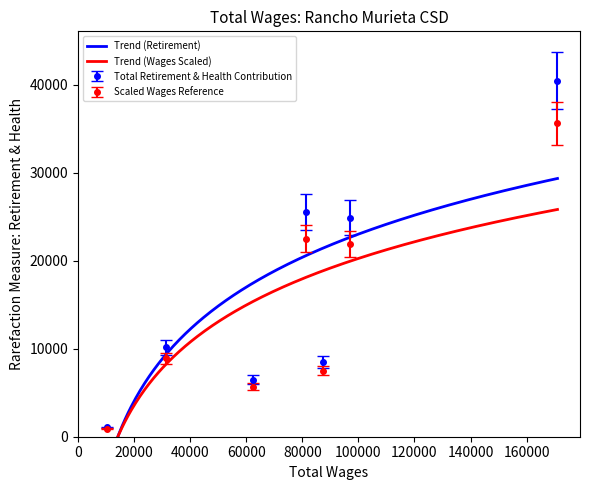

What is the lowest value of the Scaled Wages Reference series?

934.6